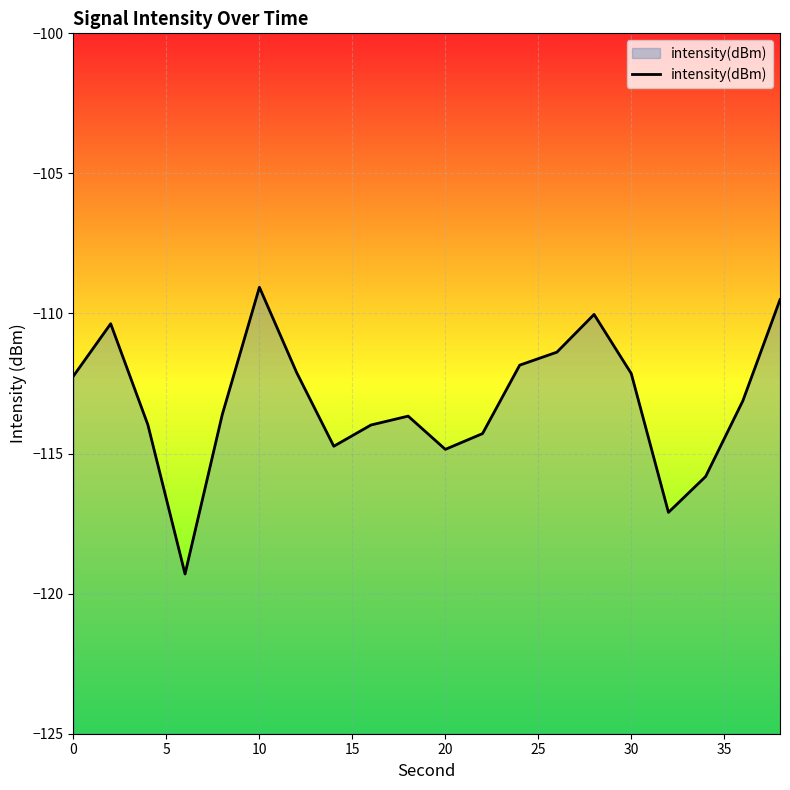

The value at 10 is -109.1. True or false?

True